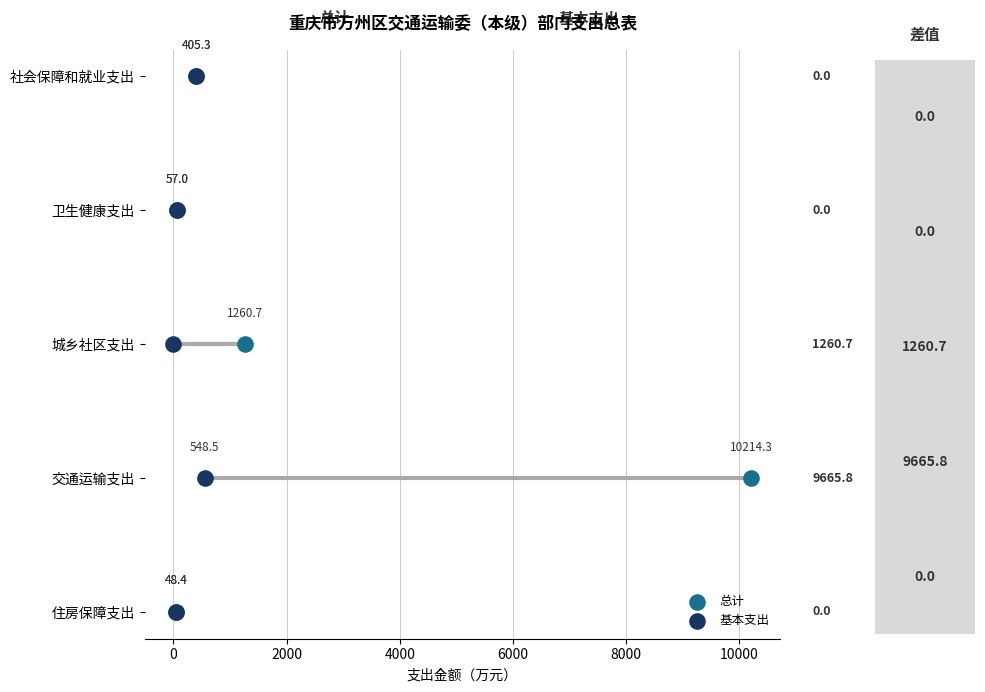

What are all the series names shown in the legend?

总计, 基本支出